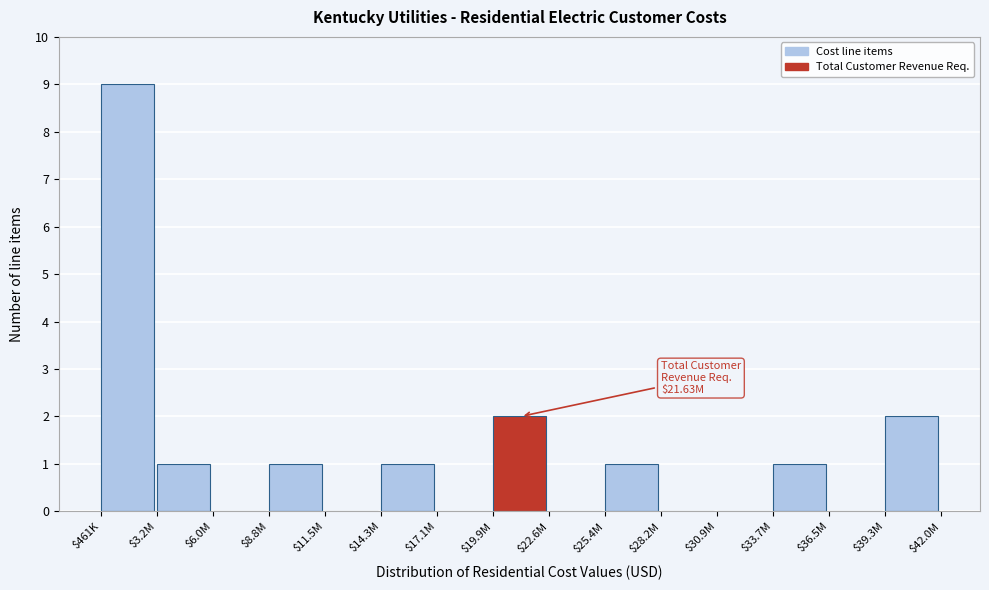

True or false: the data shows 1 at $8.8M.

True